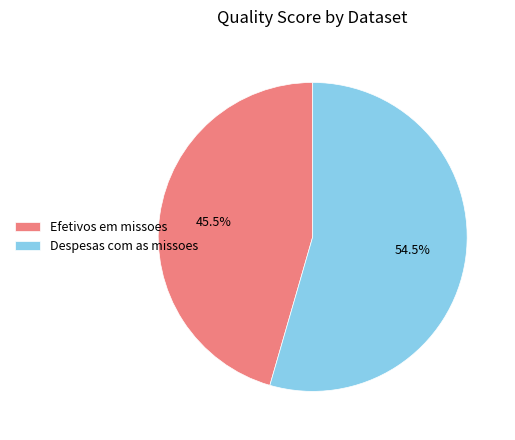

Which slice represents more than half of the pie?

Despesas com as missoes